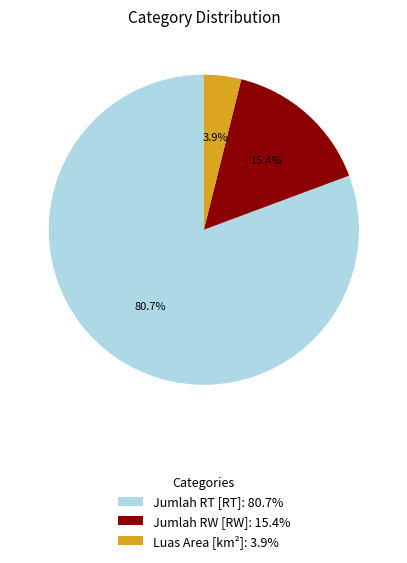

Which has a higher value, Luas Area [km²]: 3.9% or Jumlah RW [RW]: 15.4%?

Jumlah RW [RW]: 15.4%